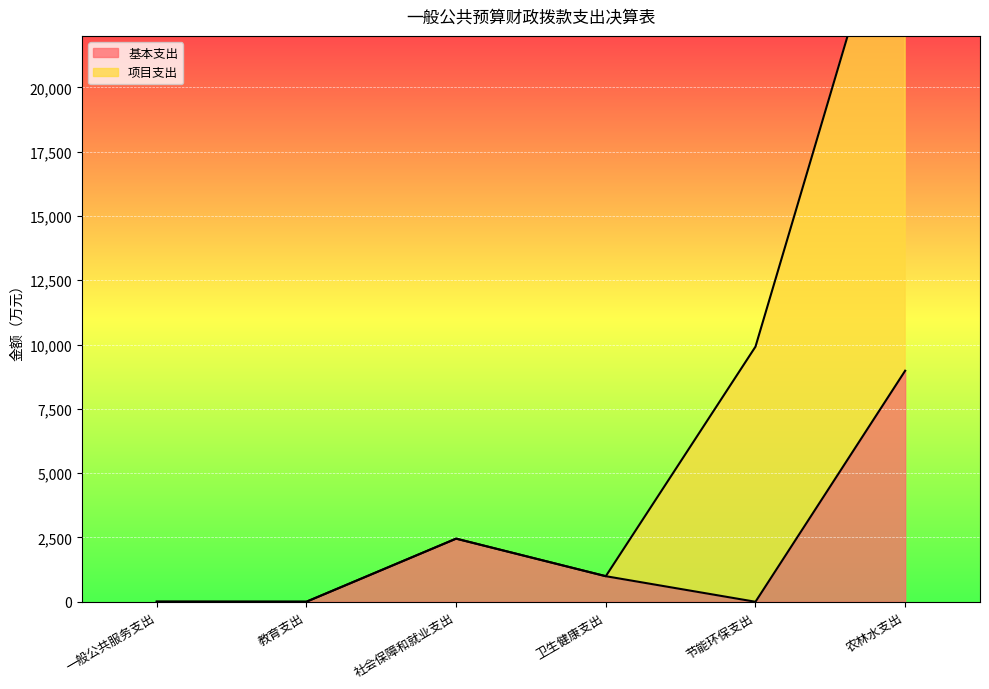

Which label corresponds to the smallest value in the chart?

一般公共服务支出